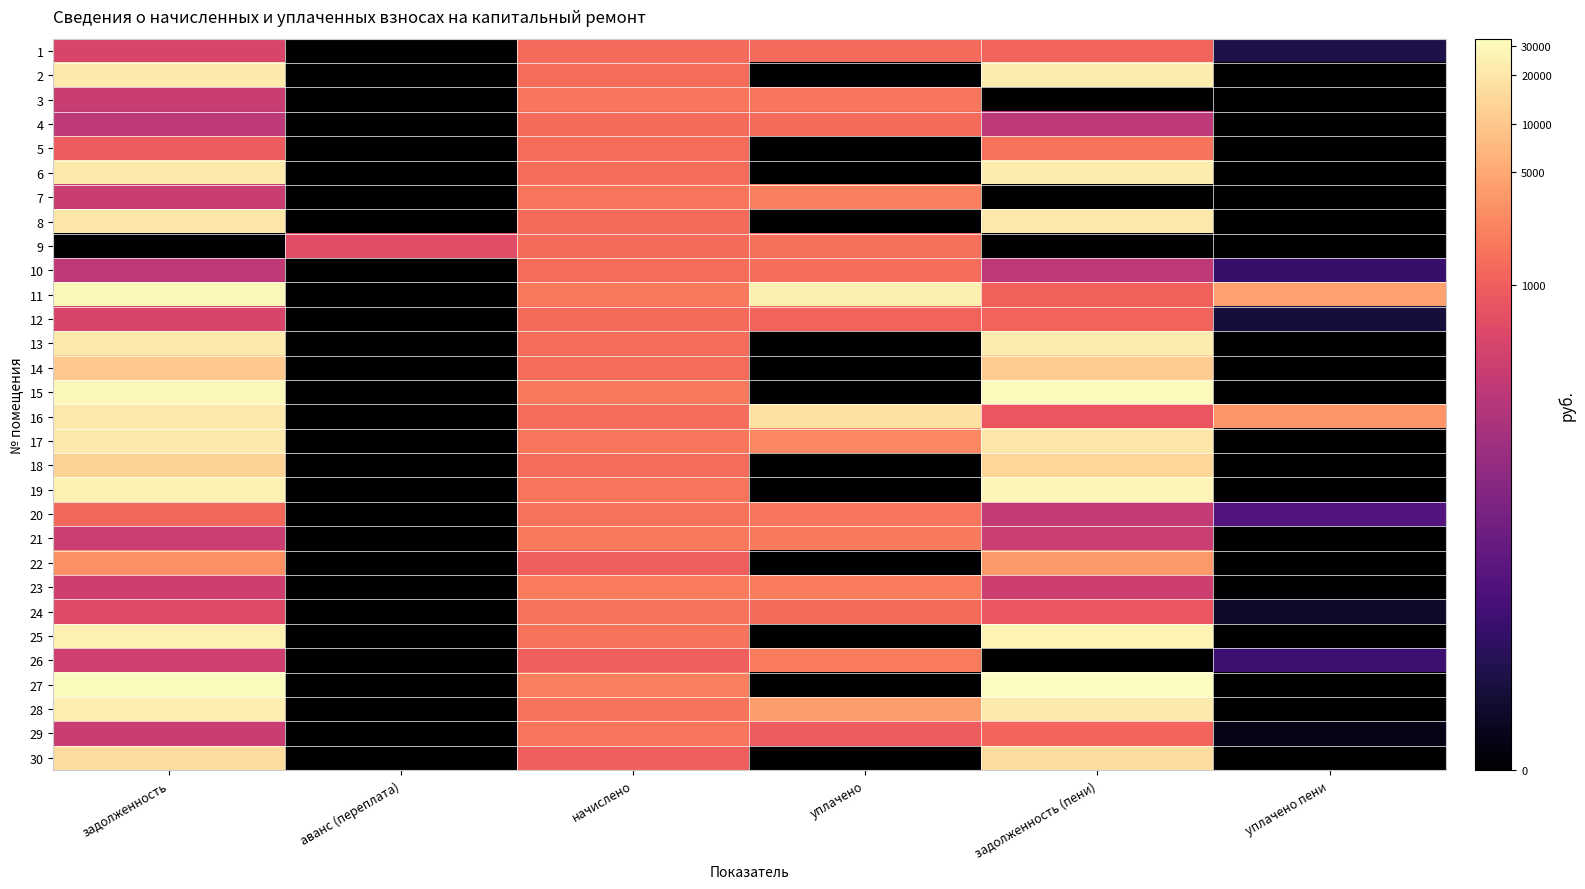

Reading left to right, list all the values displayed in this chart.

1: задолженность=6.1	аванс (переплата)=0.0	начислено=7.2	уплачено=7.2	задолженность (пени)=7.0	уплачено пени=1.3
2: задолженность=10.0	аванс (переплата)=0.0	начислено=7.2	уплачено=0.0	задолженность (пени)=10.0	уплачено пени=0.0
3: задолженность=5.7	аванс (переплата)=0.0	начислено=7.5	уплачено=7.5	задолженность (пени)=0.0	уплачено пени=0.0
4: задолженность=5.4	аванс (переплата)=0.0	начислено=7.2	уплачено=7.2	задолженность (пени)=5.4	уплачено пени=0.0
5: задолженность=6.8	аванс (переплата)=0.0	начислено=7.2	уплачено=0.0	задолженность (пени)=7.4	уплачено пени=0.0
6: задолженность=10.0	аванс (переплата)=0.0	начислено=7.2	уплачено=0.0	задолженность (пени)=10.0	уплачено пени=0.0
7: задолженность=5.7	аванс (переплата)=0.0	начислено=7.5	уплачено=7.6	задолженность (пени)=0.0	уплачено пени=0.0
8: задолженность=9.9	аванс (переплата)=0.0	начислено=7.2	уплачено=0.0	задолженность (пени)=9.9	уплачено пени=0.0
9: задолженность=0.0	аванс (переплата)=6.4	начислено=7.2	уплачено=7.3	задолженность (пени)=0.0	уплачено пени=0.0
10: задолженность=5.4	аванс (переплата)=0.0	начислено=7.2	уплачено=7.3	задолженность (пени)=5.4	уплачено пени=2.0
11: задолженность=10.3	аванс (переплата)=0.0	начислено=7.5	уплачено=10.1	задолженность (пени)=7.0	уплачено пени=8.4
12: задолженность=6.1	аванс (переплата)=0.0	начислено=7.2	уплачено=7.0	задолженность (пени)=7.0	уплачено пени=1.1
13: задолженность=10.0	аванс (переплата)=0.0	начислено=7.2	уплачено=0.0	задолженность (пени)=10.0	уплачено пени=0.0
14: задолженность=9.3	аванс (переплата)=0.0	начислено=7.2	уплачено=0.0	задолженность (пени)=9.3	уплачено пени=0.0
15: задолженность=10.3	аванс (переплата)=0.0	начислено=7.5	уплачено=0.0	задолженность (пени)=10.3	уплачено пени=0.0
16: задолженность=10.0	аванс (переплата)=0.0	начислено=7.2	уплачено=9.8	задолженность (пени)=6.7	уплачено пени=8.1
17: задолженность=10.0	аванс (переплата)=0.0	начислено=7.5	уплачено=7.8	задолженность (пени)=9.9	уплачено пени=0.0
18: задолженность=9.5	аванс (переплата)=0.0	начислено=7.2	уплачено=0.0	задолженность (пени)=9.5	уплачено пени=0.0
19: задолженность=10.2	аванс (переплата)=0.0	начислено=7.4	уплачено=0.0	задолженность (пени)=10.2	уплачено пени=0.0
20: задолженность=7.2	аванс (переплата)=0.0	начислено=7.3	уплачено=7.5	задолженность (пени)=5.6	уплачено пени=2.8
21: задолженность=5.7	аванс (переплата)=0.0	начислено=7.5	уплачено=7.5	задолженность (пени)=5.7	уплачено пени=0.0
22: задолженность=8.0	аванс (переплата)=0.0	начислено=6.9	уплачено=0.0	задолженность (пени)=8.2	уплачено пени=0.0
23: задолженность=5.8	аванс (переплата)=0.0	начислено=7.6	уплачено=7.6	задолженность (пени)=5.8	уплачено пени=0.0
24: задолженность=6.3	аванс (переплата)=0.0	начислено=7.4	уплачено=7.2	задолженность (пени)=6.7	уплачено пени=0.8
25: задолженность=10.1	аванс (переплата)=0.0	начислено=7.4	уплачено=0.0	задолженность (пени)=10.2	уплачено пени=0.0
26: задолженность=5.8	аванс (переплата)=0.0	начислено=6.9	уплачено=7.6	задолженность (пени)=0.0	уплачено пени=2.1
27: задолженность=10.4	аванс (переплата)=0.0	начислено=7.6	уплачено=0.0	задолженность (пени)=10.4	уплачено пени=0.0
28: задолженность=10.1	аванс (переплата)=0.0	начислено=7.4	уплачено=8.3	задолженность (пени)=10.0	уплачено пени=0.0
29: задолженность=5.7	аванс (переплата)=0.0	начислено=7.5	уплачено=6.8	задолженность (пени)=7.1	уплачено пени=0.5
30: задолженность=9.6	аванс (переплата)=0.0	начислено=6.9	уплачено=0.0	задолженность (пени)=9.7	уплачено пени=0.0